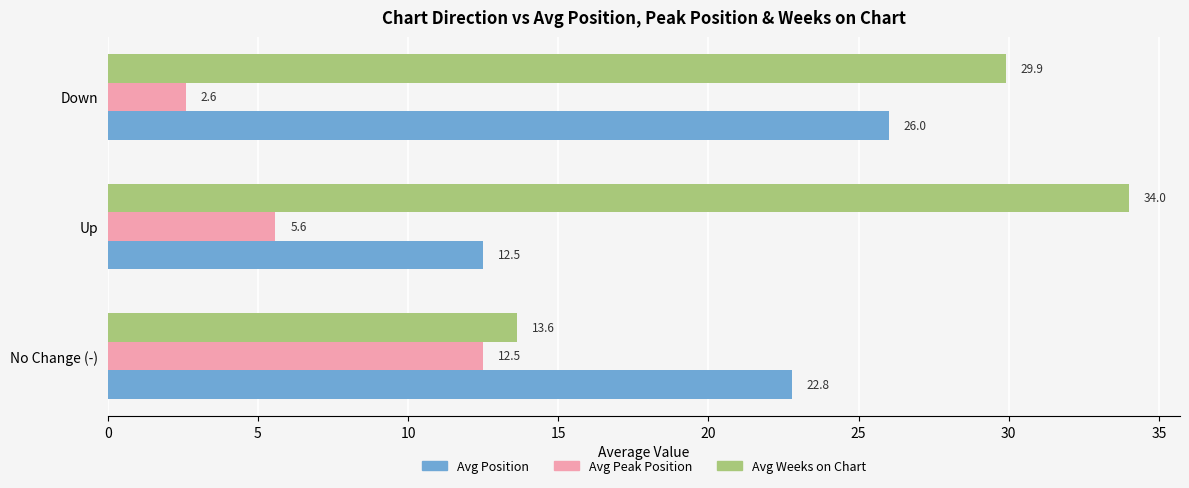

What is the difference between the highest and lowest values at Down?

27.3